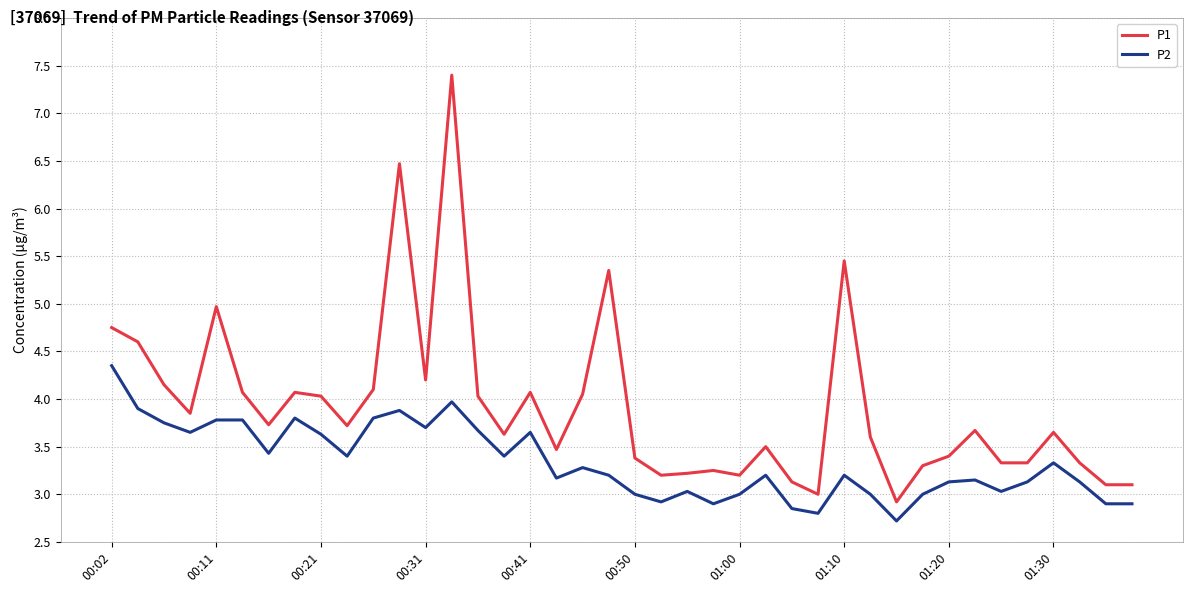

Rank the series by their maximum value, from lowest to highest.

P2, P1